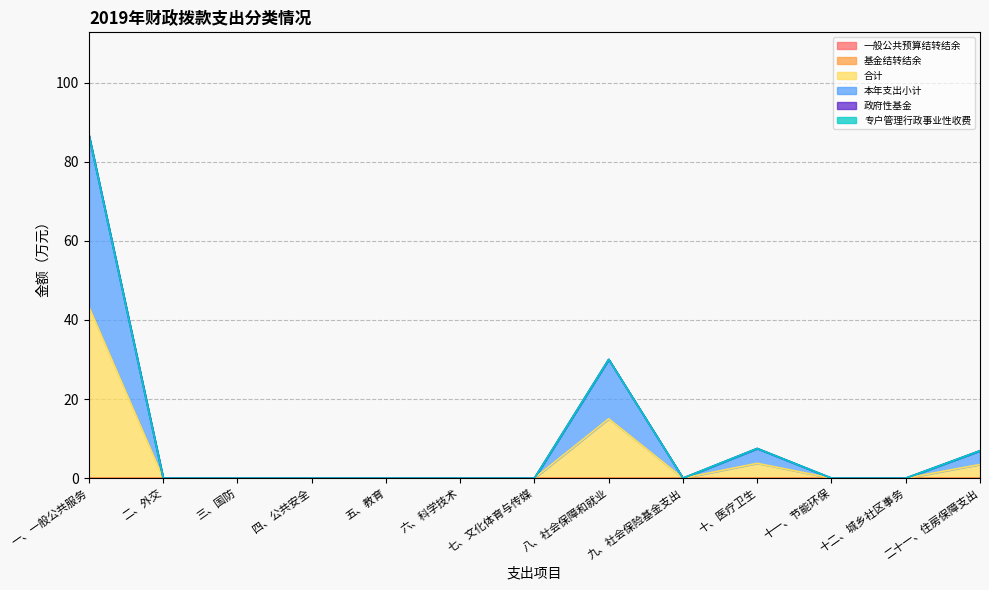

At which label is 基金结转结余 closest to 0?

一、一般公共服务